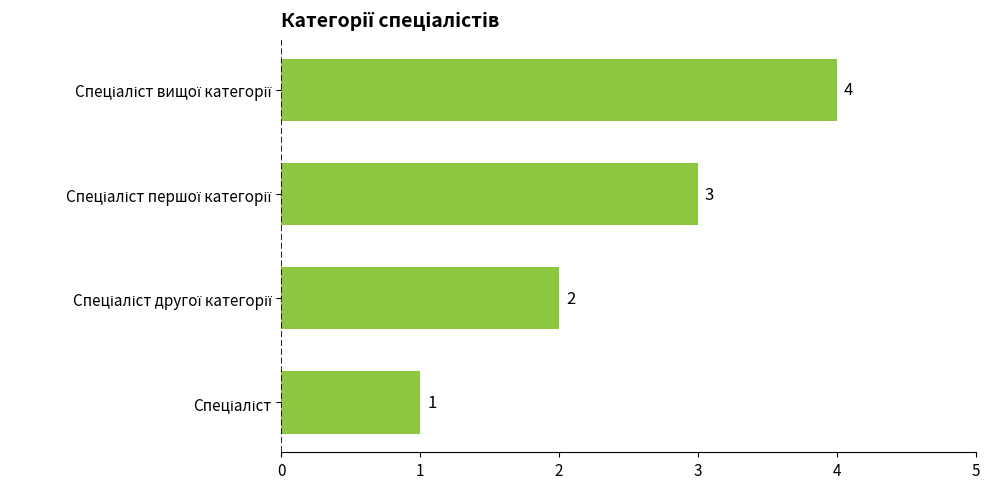

Count the values in the range 2 to 4.

3